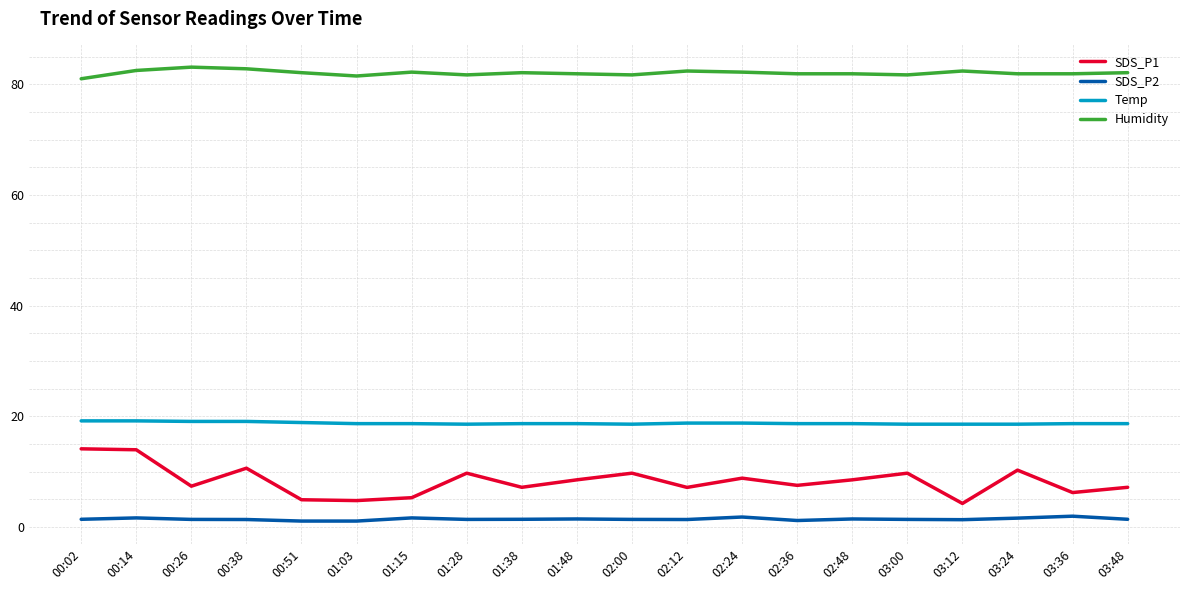

Rank the series by their maximum value, from lowest to highest.

SDS_P2, SDS_P1, Temp, Humidity